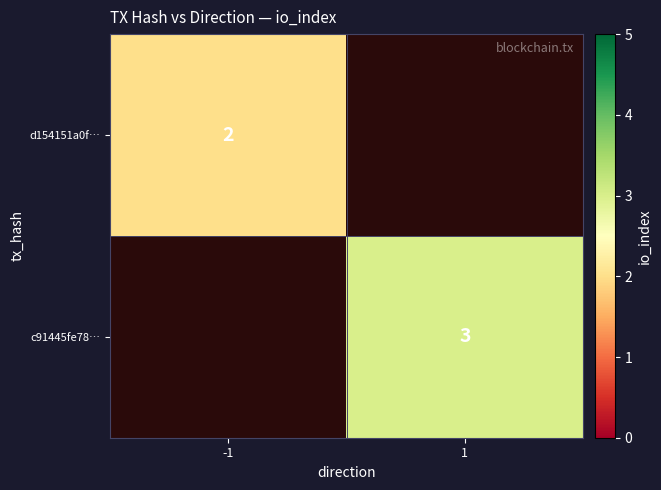

Is the value of d154151a0f… at -1 greater than the value of c91445fe78… at 1?

No